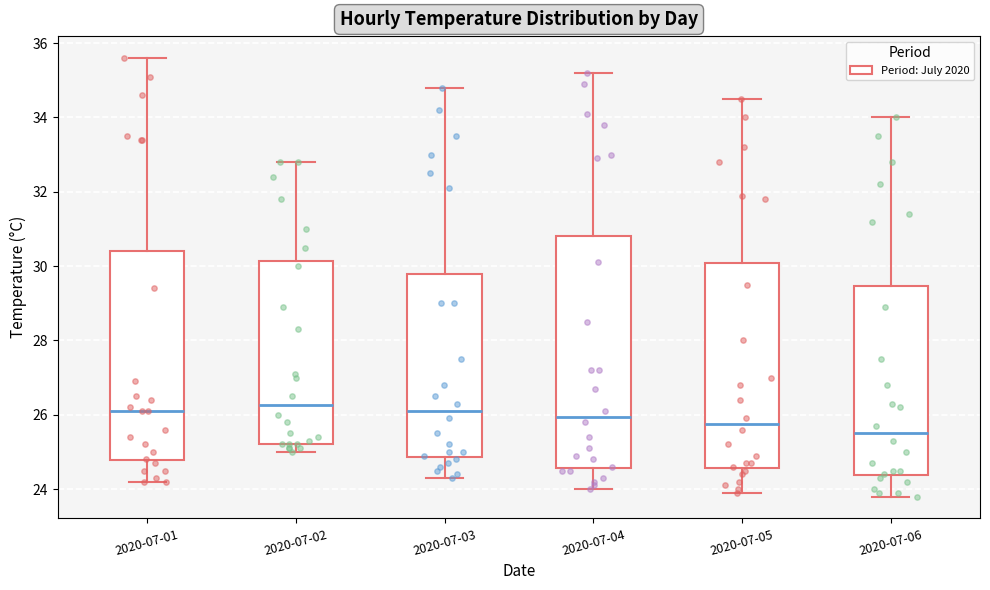

Reading left to right, transcribe this box plot: for each box, give where its median line is, the range the box spans, and where its two whiskers end, as read against the y-axis. The values are not printed on the chart, so give them approximately, as read against the axis.

2020-07-01: median 26.2, box 24.8 to 30.4, whiskers 24.2 to 35.6
2020-07-02: median 26.2, box 25.2 to 30.2, whiskers 25.0 to 32.8
2020-07-03: median 26.2, box 24.8 to 29.8, whiskers 24.4 to 34.8
2020-07-04: median 26.0, box 24.6 to 30.8, whiskers 24.0 to 35.2
2020-07-05: median 25.8, box 24.6 to 30.0, whiskers 24.0 to 34.6
2020-07-06: median 25.6, box 24.4 to 29.4, whiskers 23.8 to 34.0